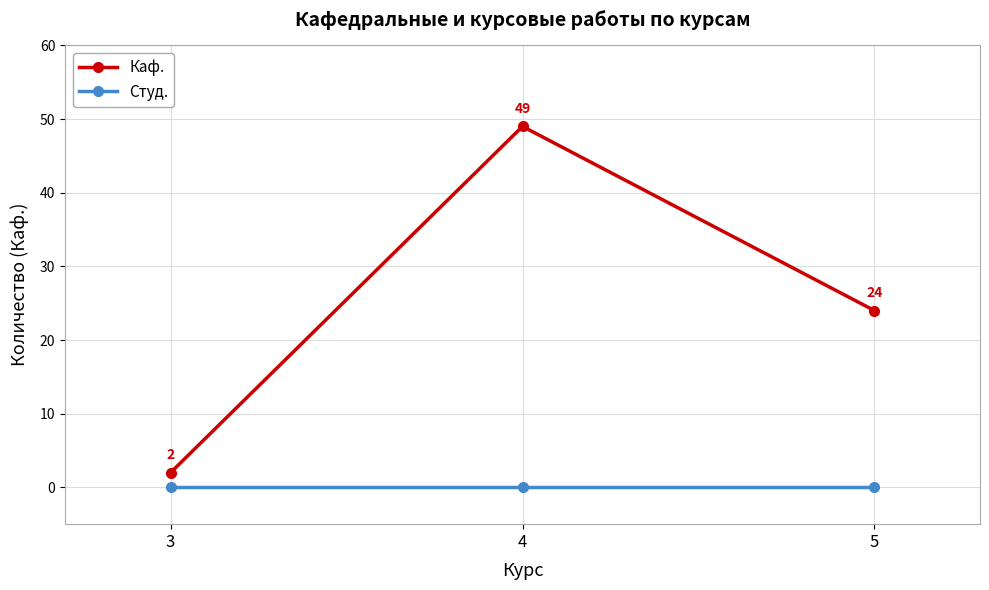

What is the lowest value of the Каф. series?

2